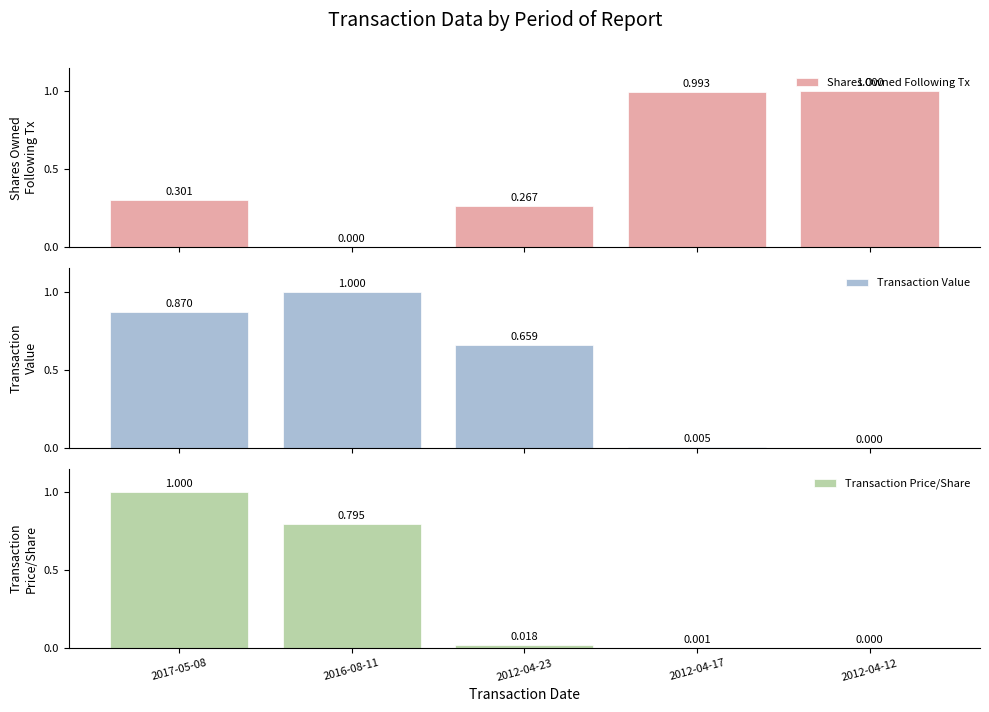

Reading left to right, extract all data points from this chart.

Shares Owned Following Tx: 0.3	0.0	0.3	1.0	1.0
Transaction Value: 0.9	1.0	0.7	0.0	0.0
Transaction Price/Share: 1.0	0.8	0.0	0.0	0.0